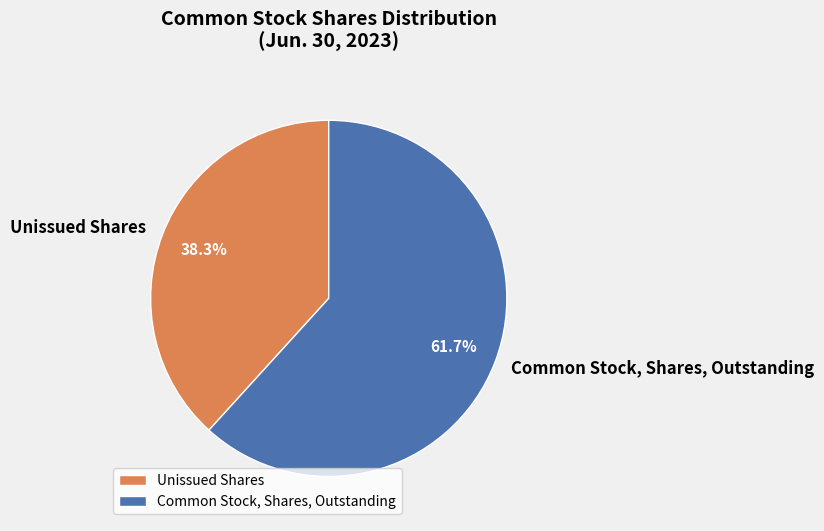

To the nearest percent, what portion does Common Stock, Shares, Outstanding represent?

62%